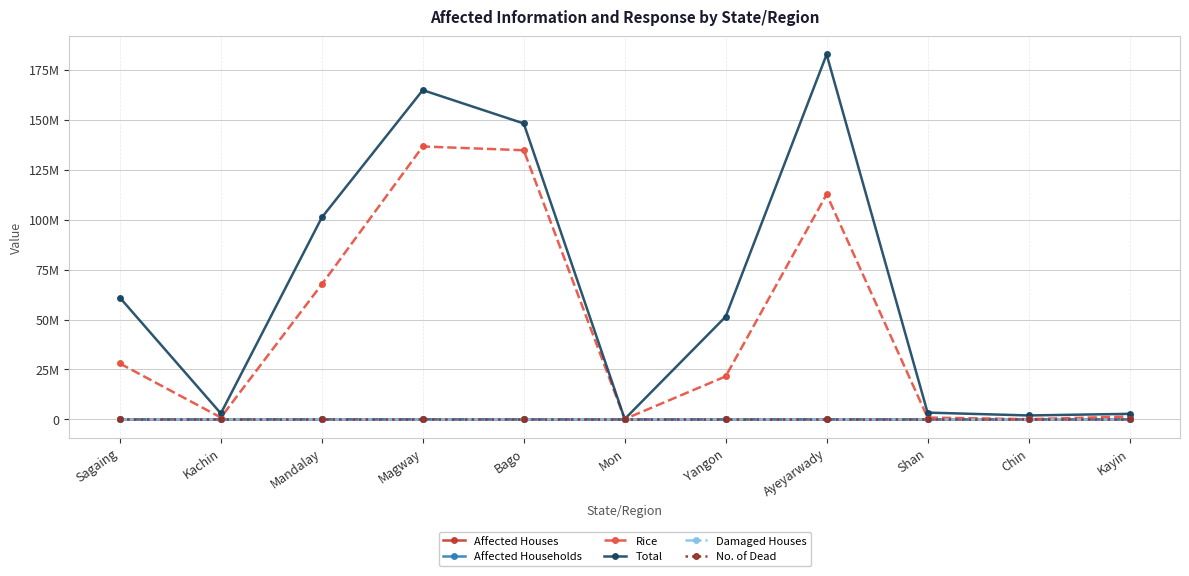

What is the total value across all series at Ayeyarwady?

295328441